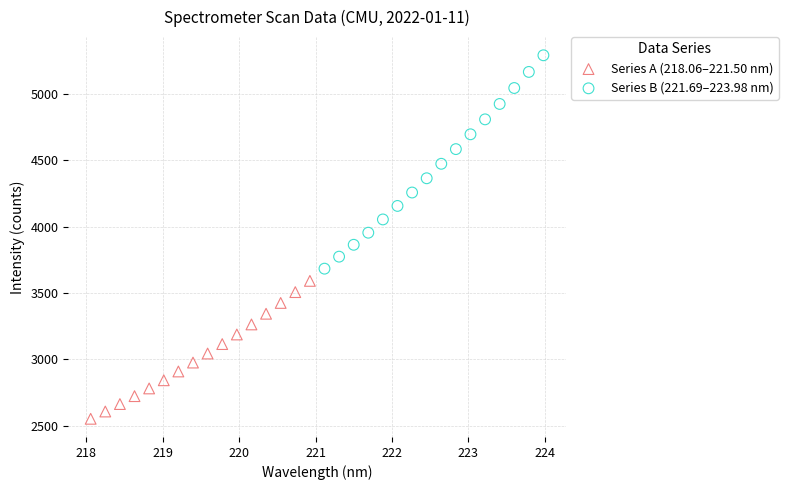

Which series contains the highest Y value?

Series B (221.69–223.98 nm)